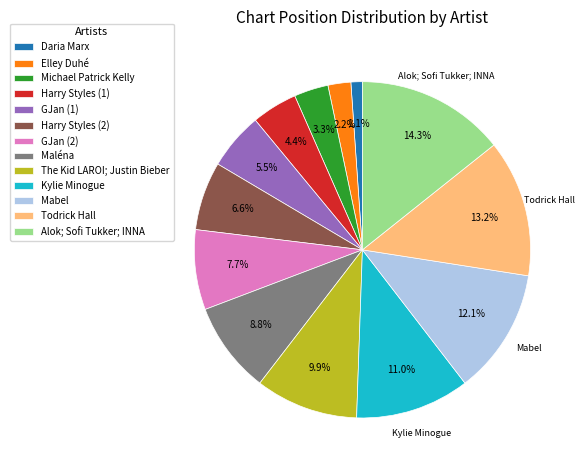

What is the largest slice in the pie chart?

Alok; Sofi Tukker; INNA